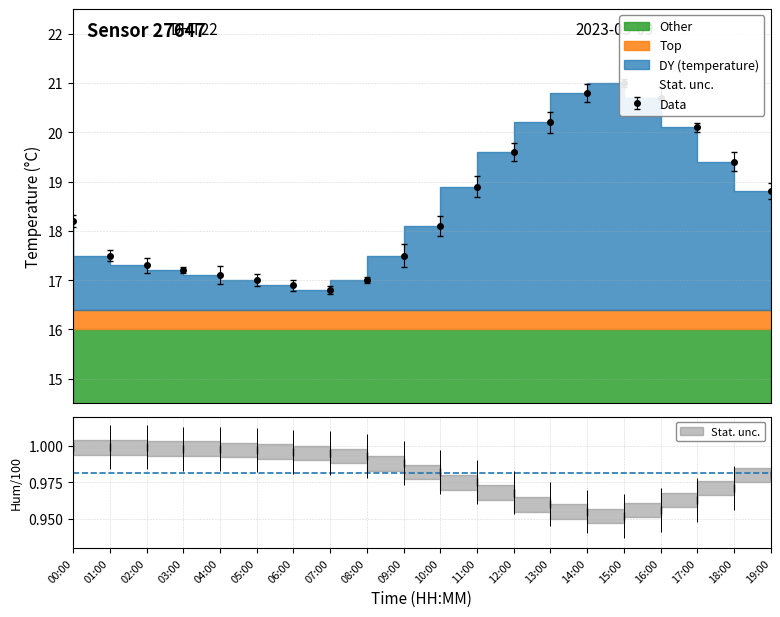

What position from the right is 14:00?

6